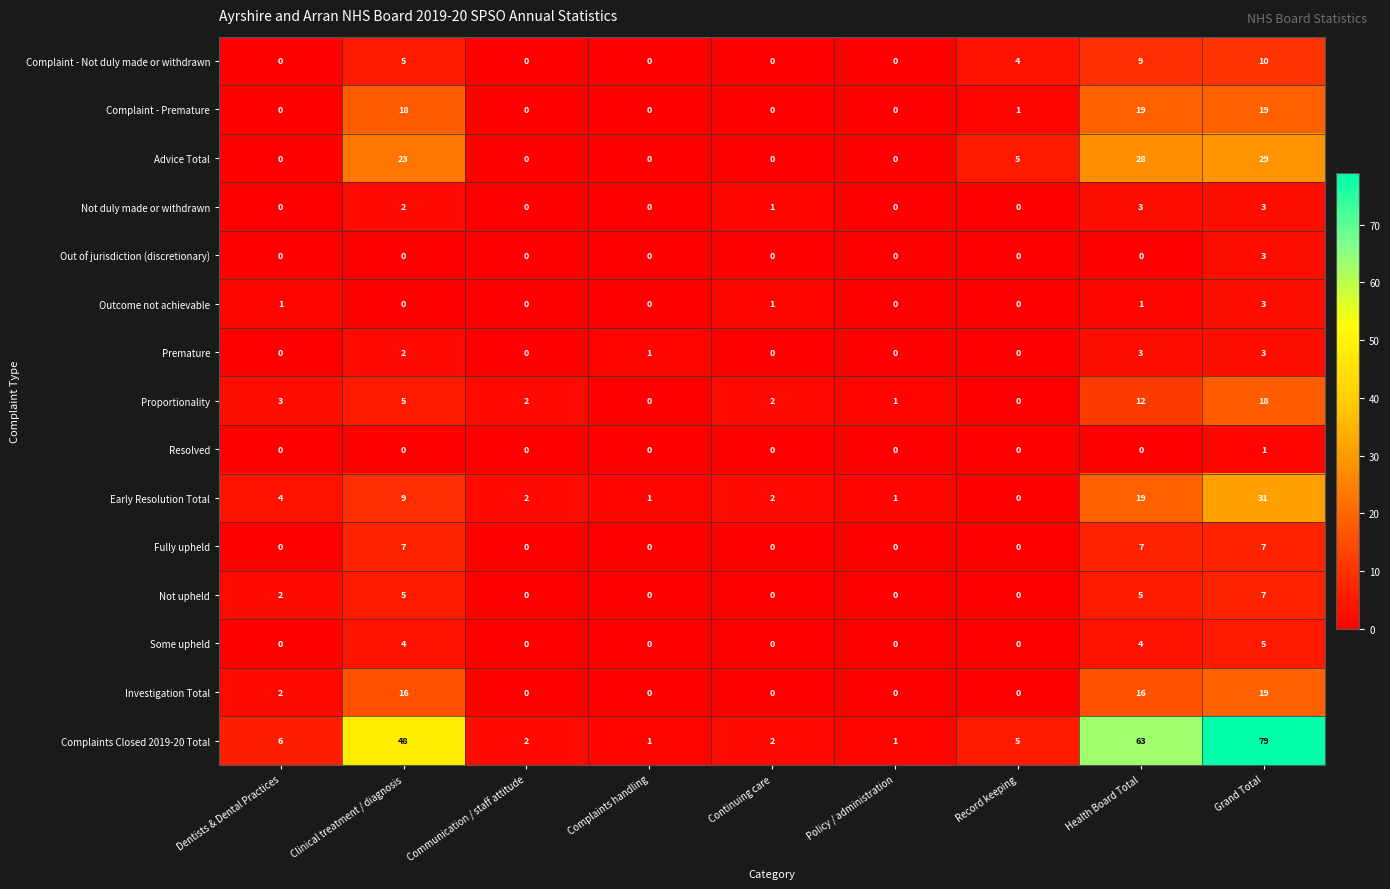

Which series has the largest total across all categories?

Complaints Closed 2019-20 Total